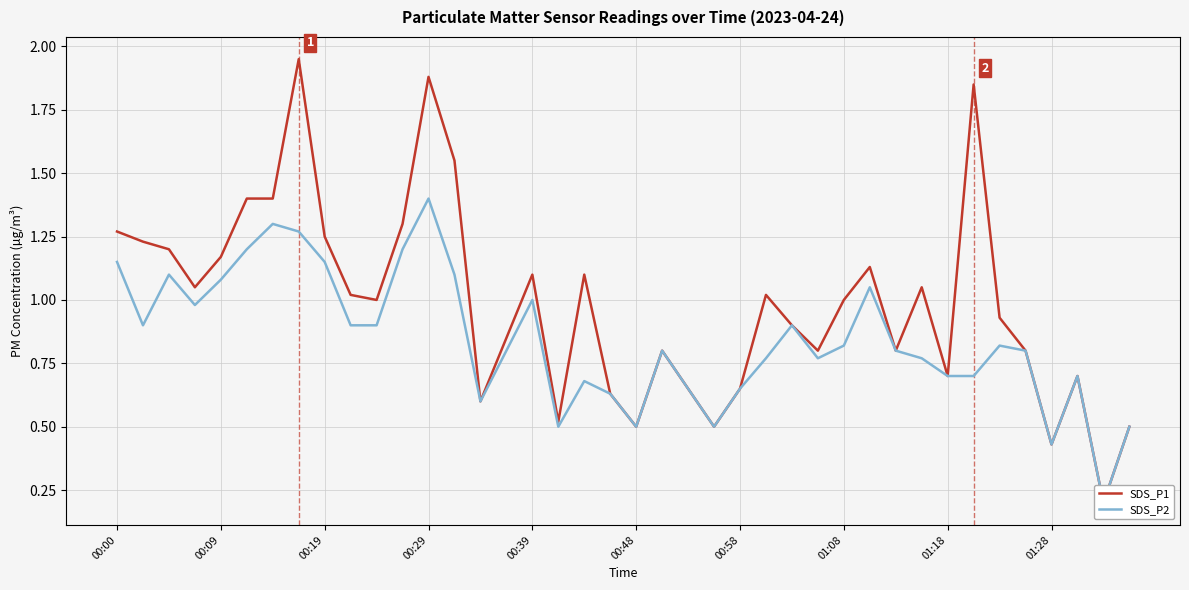

Read the SDS_P2 value at 17.

0.5